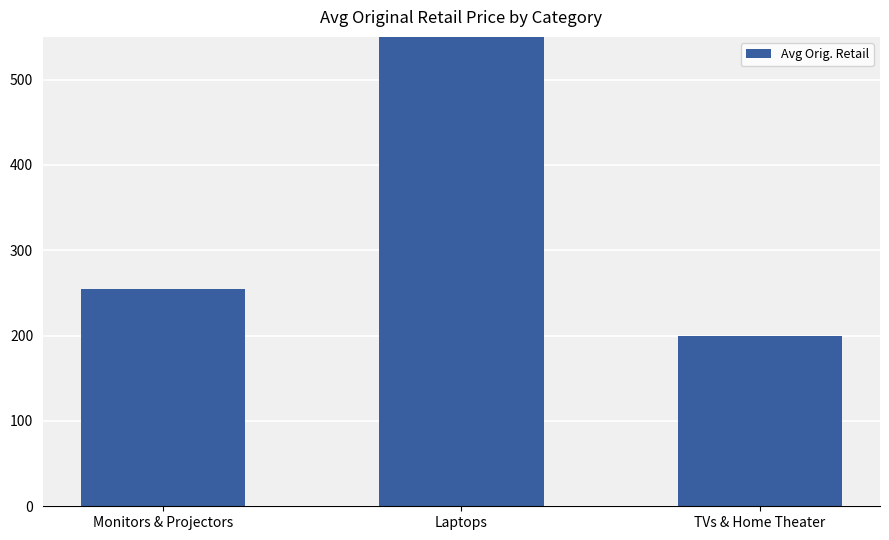

Reading right to left, extract all data points from this chart.

TVs & Home Theater=200.0	Laptops=561.1	Monitors & Projectors=254.6